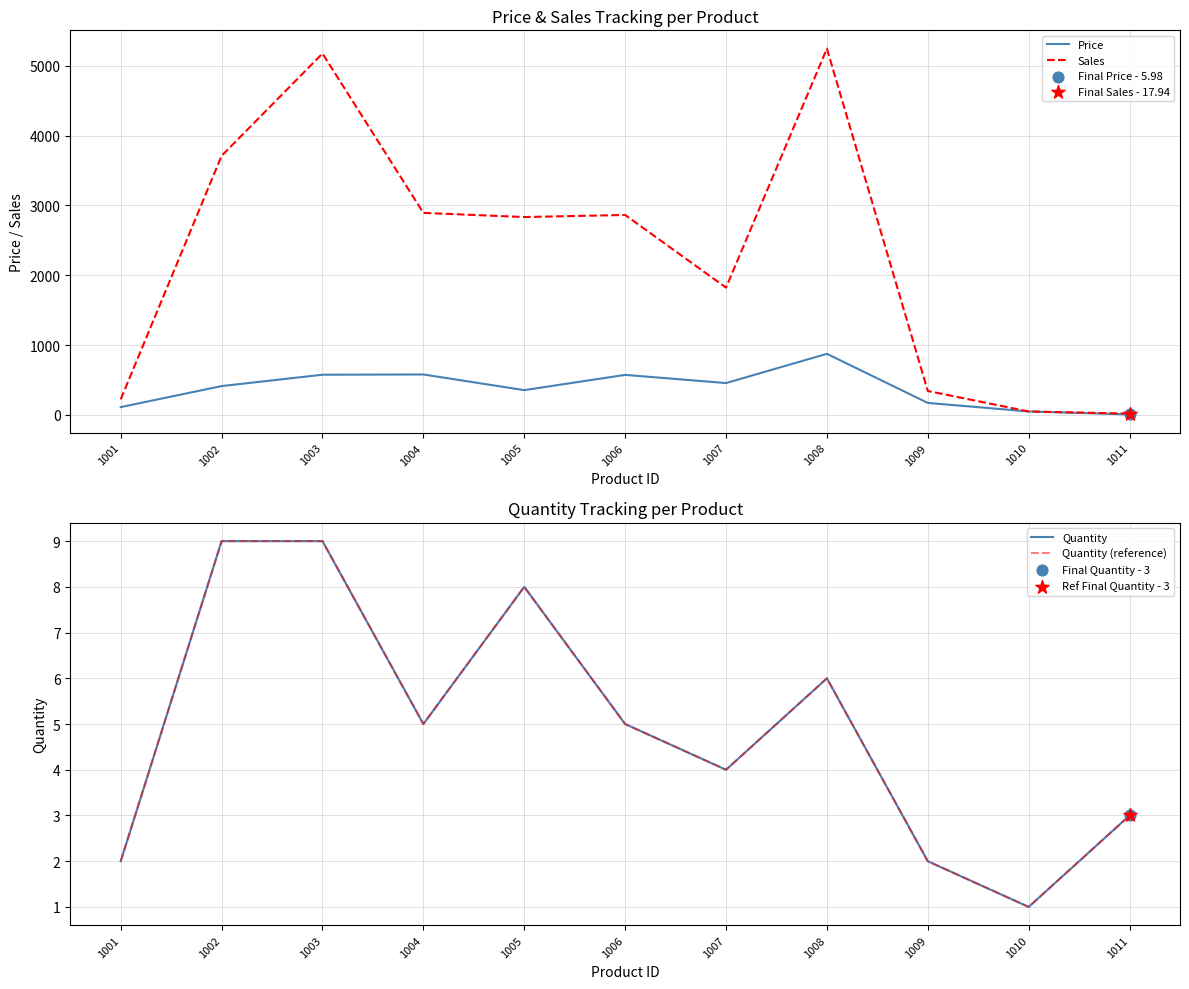

Is the value of Price at 1009 greater than the value of Sales at 1010?

Yes